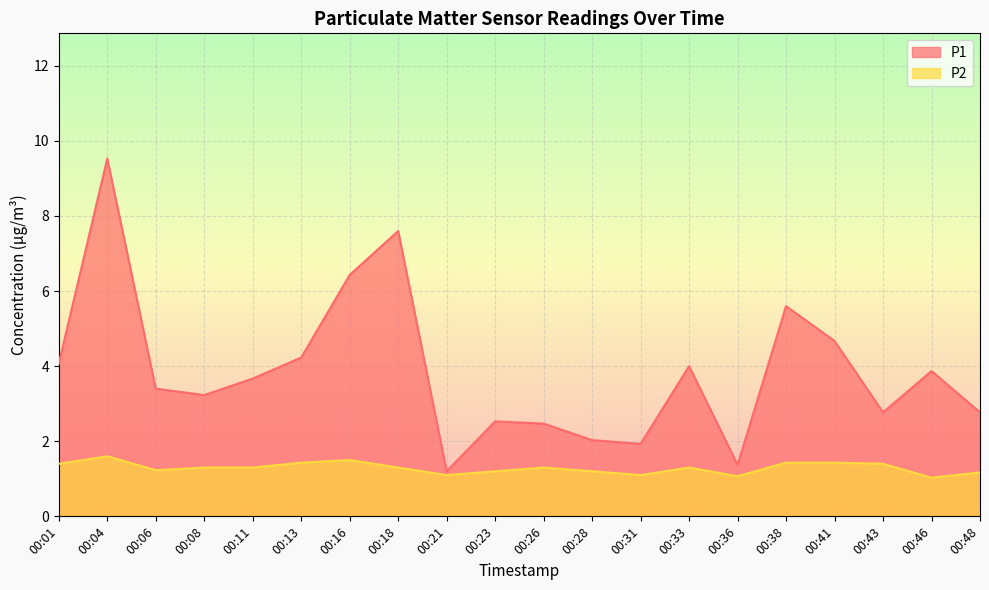

Which category has the highest value in the P1 series?

00:04